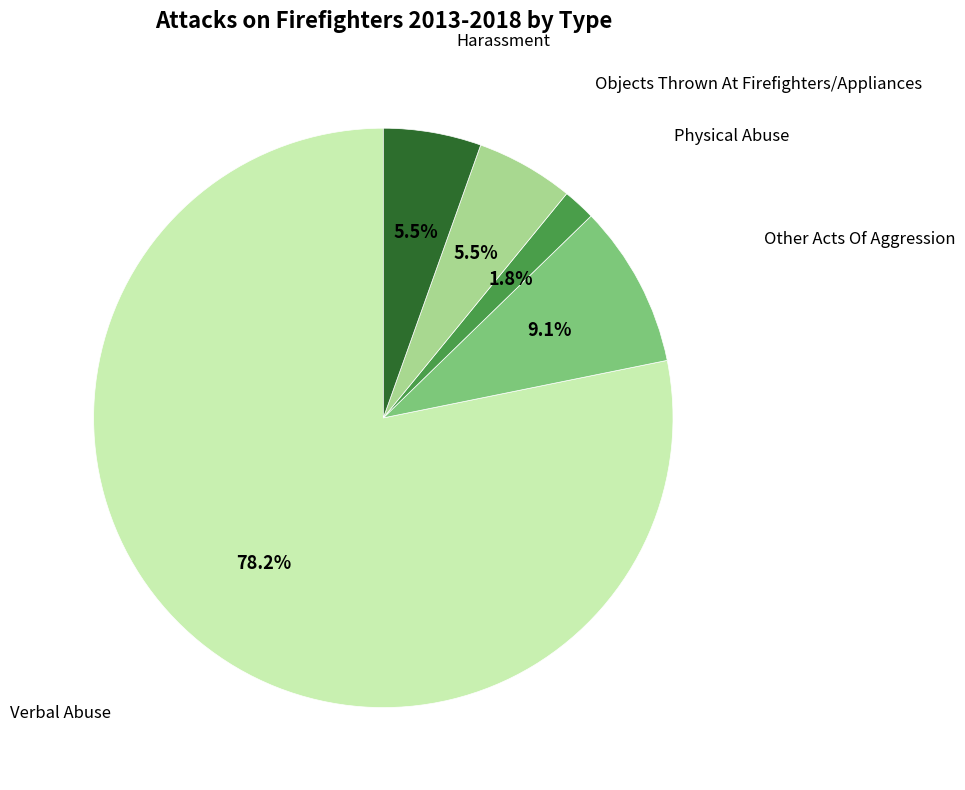

To the nearest percent, what is the difference between the largest and smallest slice percentages?

76%